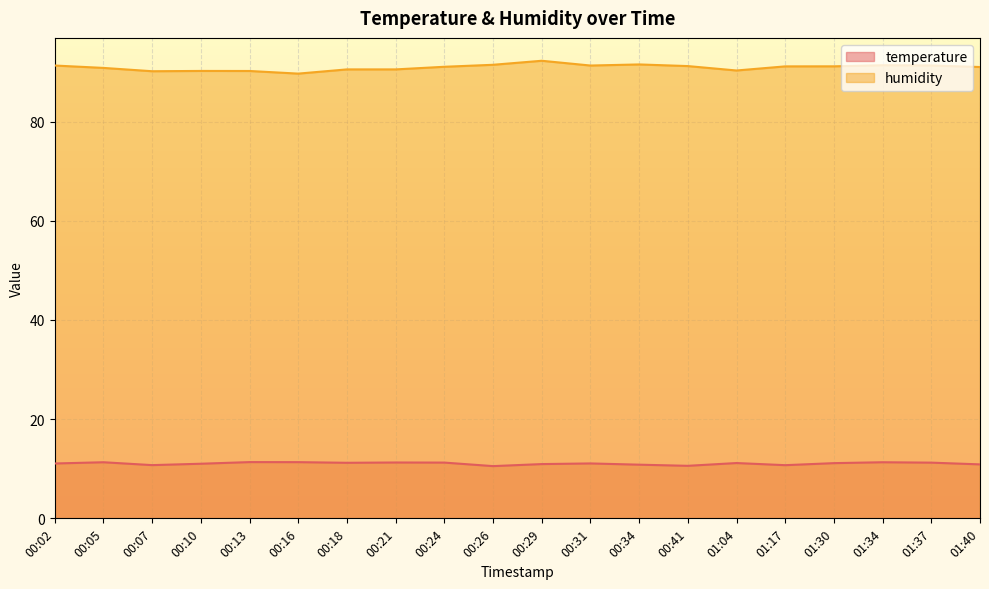

Which series has the largest range (max minus min)?

humidity